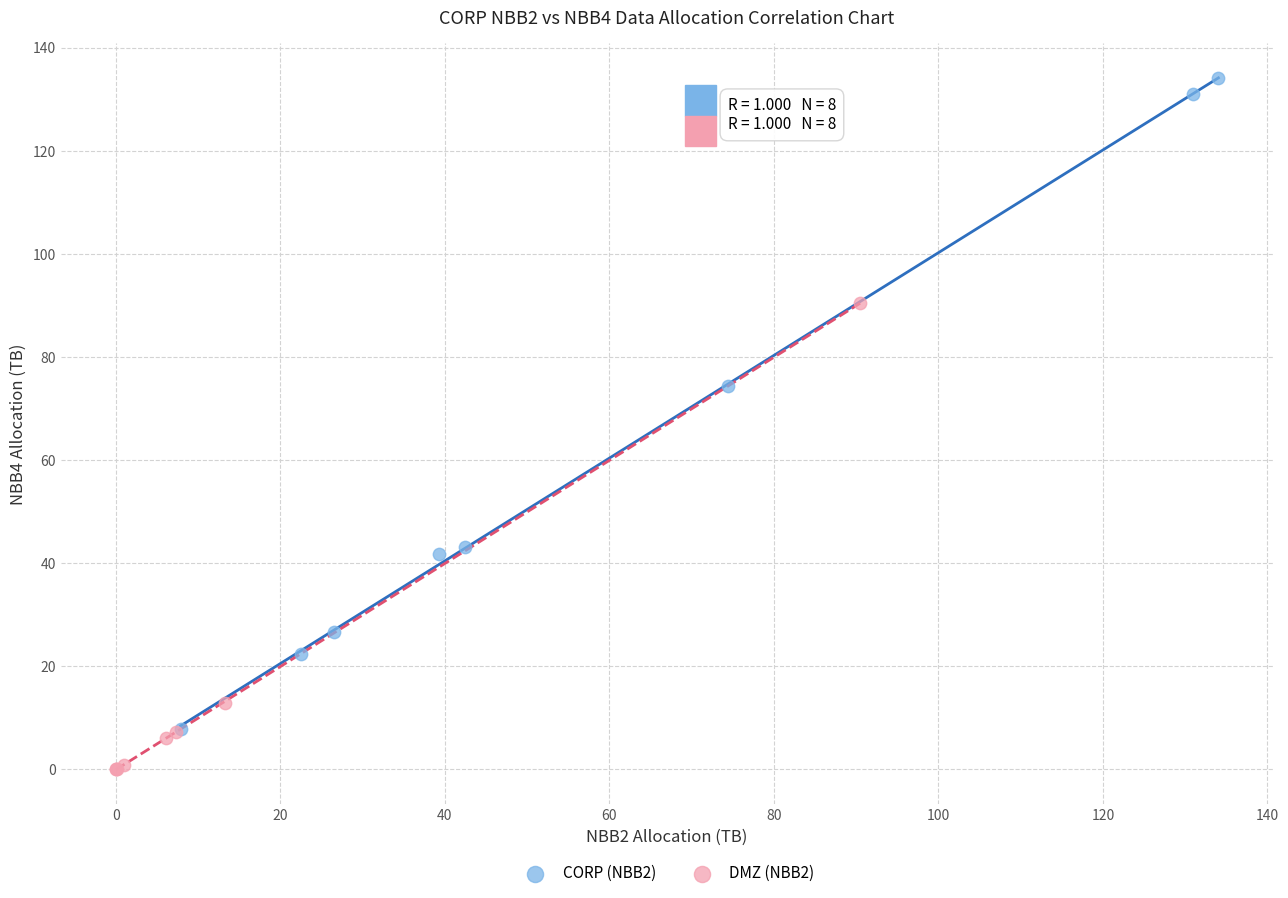

Which series reaches the maximum Y coordinate?

CORP (NBB2)